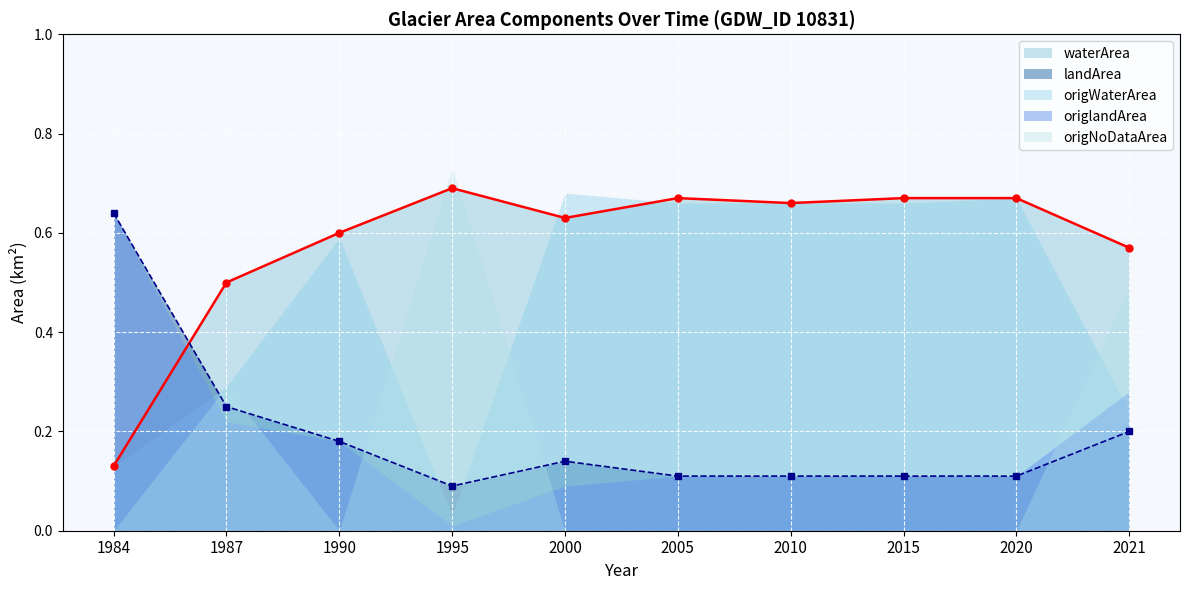

True or false: origWaterArea has a value of 0.1 at 1984.

True